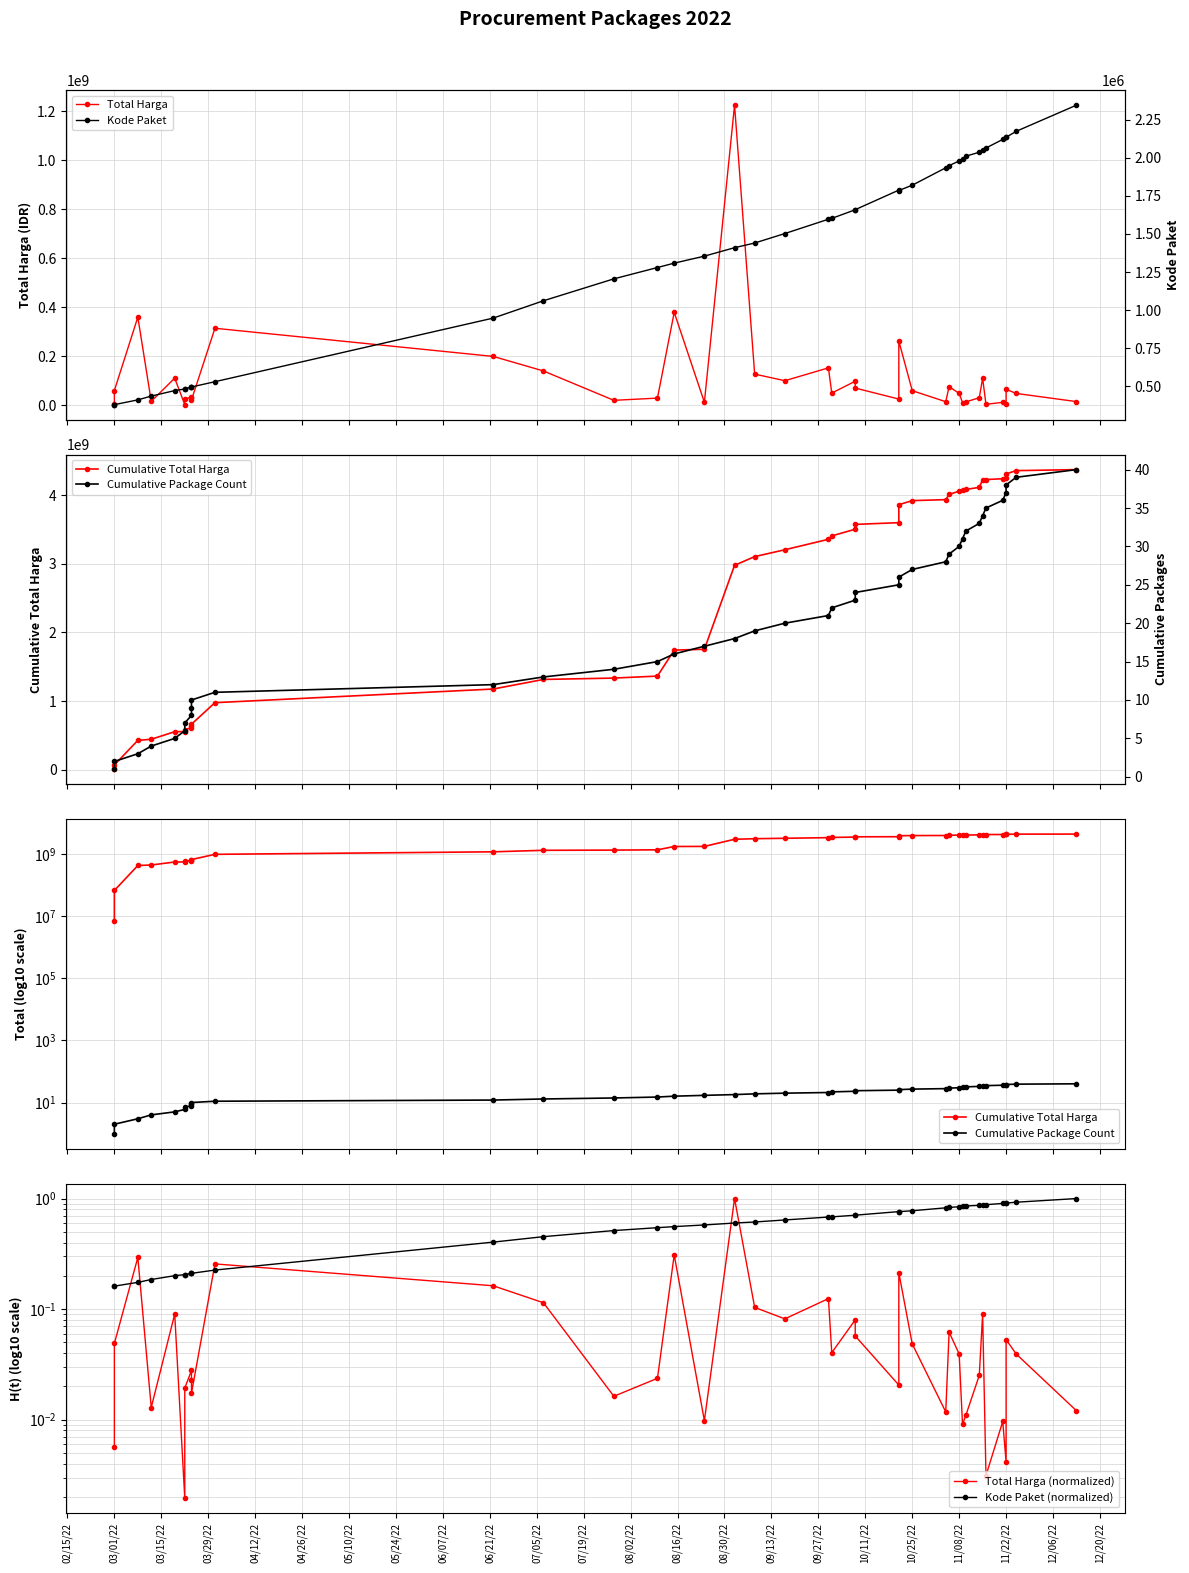

What are all the series names shown in the legend?

Total Harga, Cumulative Total Harga, Cumulative Package Count, Total Harga (normalized), Kode Paket (normalized), Kode Paket